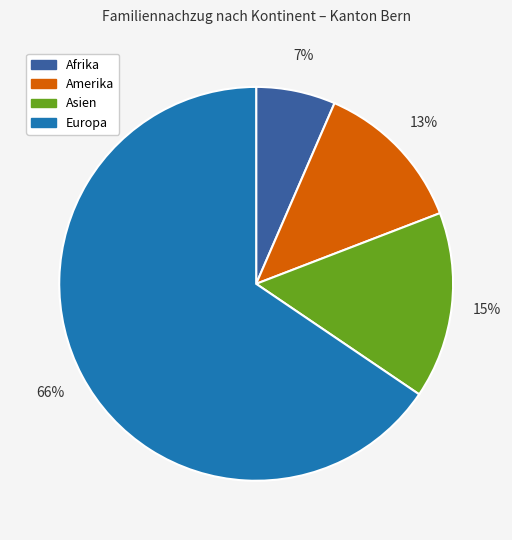

What is the smallest slice in the pie chart?

Afrika